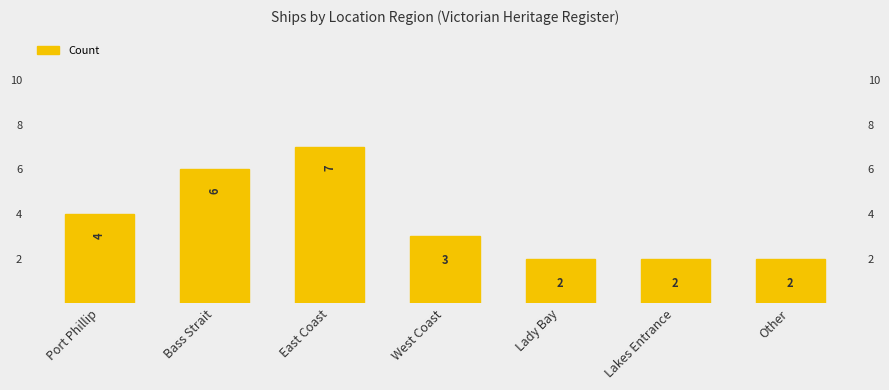

Are the bars grouped side by side (vs. stacked)?

No